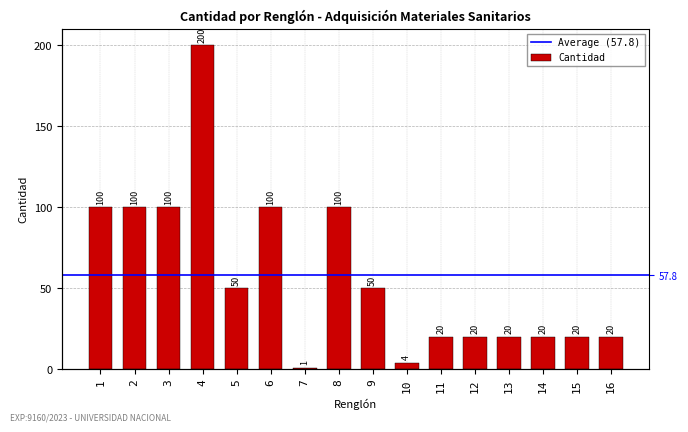

Is it true that the value at 2 is 27?

False